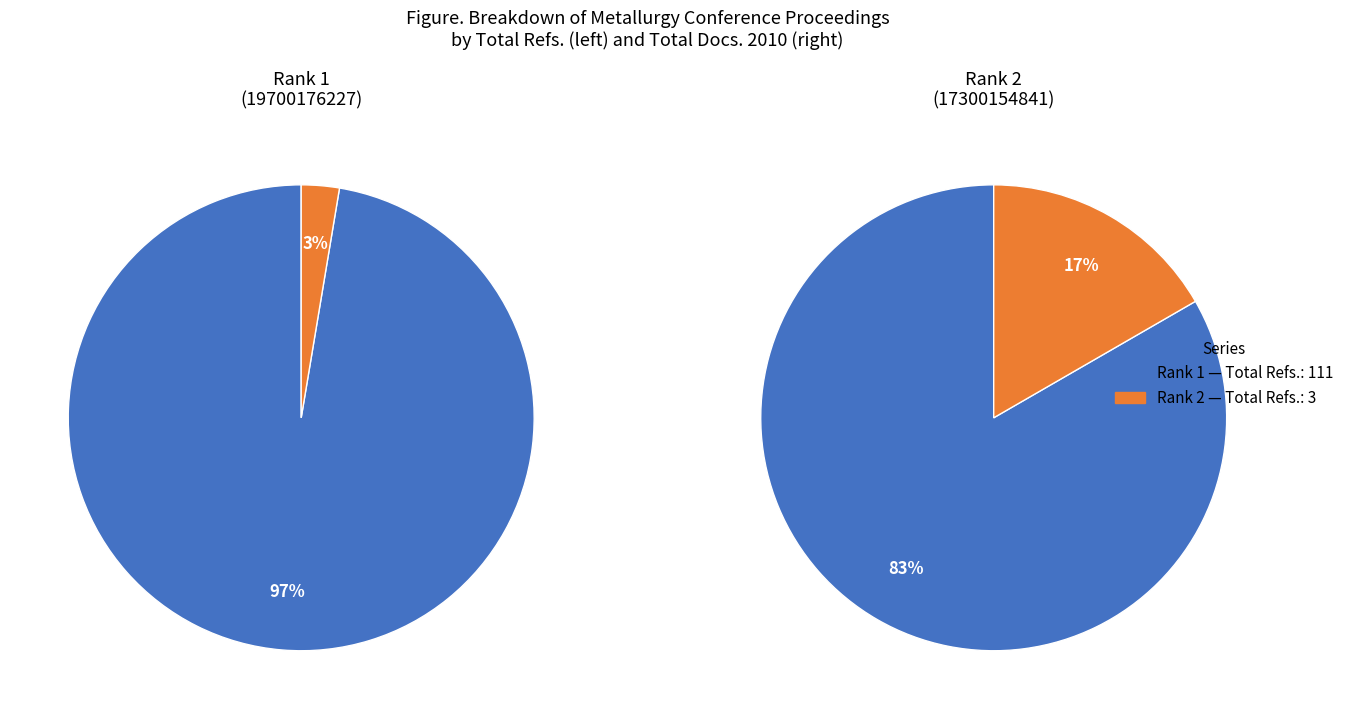

Which category accounts for the majority?

Rank 1